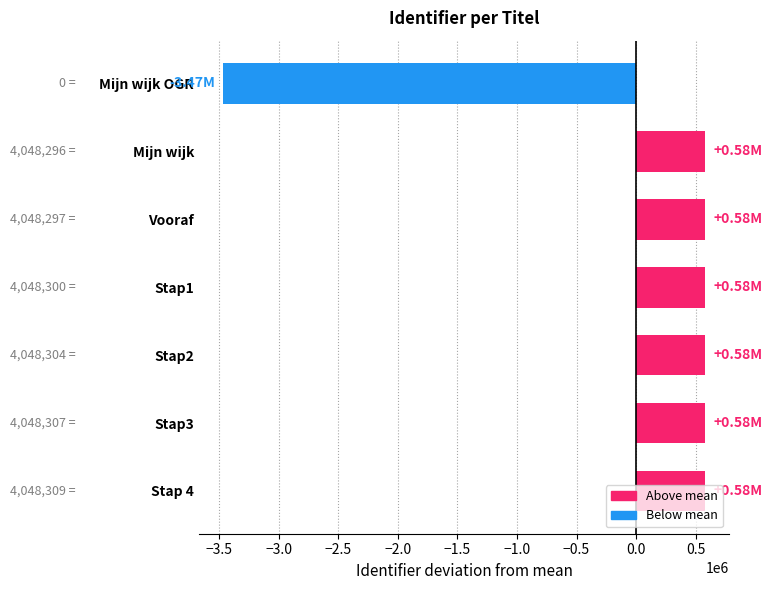

How many positive values are there?

6